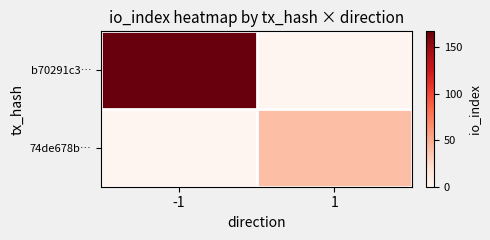

Reading right to left, list all the values displayed in this chart.

b70291c3…: 1=0	-1=167
74de678b…: 1=40	-1=0